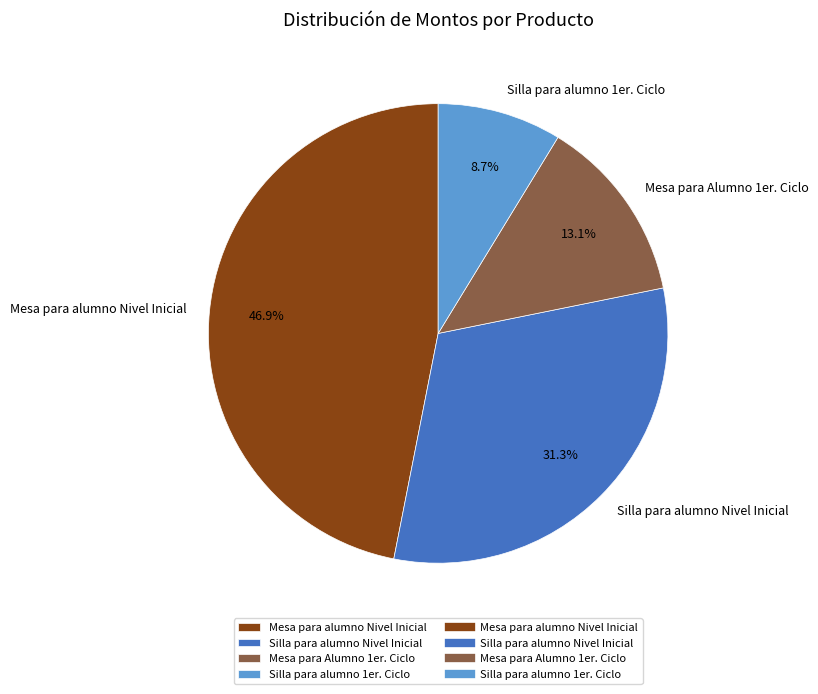

To the nearest percent, what is the difference between the largest and smallest slice percentages?

38%